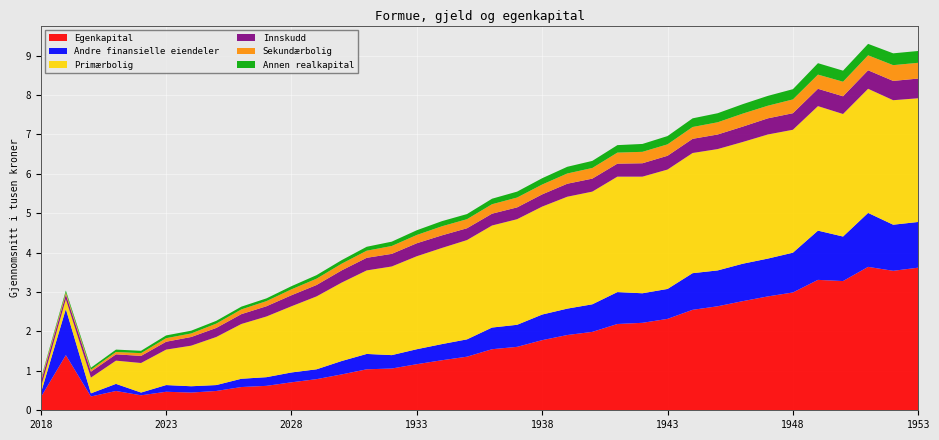

Reading left to right, transcribe all the data shown in this chart.

Egenkapital: 2018=0.3	2019=1.4	2020=0.3	2021=0.5	2022=0.4	2023=0.5	2024=0.5	2025=0.5	2026=0.6	2027=0.6	2028=0.7	2029=0.8	1930=0.9	1931=1.0	1932=1.1	1933=1.2	1934=1.3	1935=1.4	1936=1.6	1937=1.6	1938=1.8	1939=1.9	1940=2.0	1941=2.2	1942=2.2	1943=2.3	1944=2.5	1945=2.6	1946=2.8	1947=2.9	1948=3.0	1949=3.3	1950=3.3	1951=3.6	1952=3.5	1953=3.6
Andre finansielle eiendeler: 2018=0.1	2019=1.2	2020=0.1	2021=0.2	2022=0.1	2023=0.2	2024=0.2	2025=0.1	2026=0.2	2027=0.2	2028=0.2	2029=0.2	1930=0.3	1931=0.4	1932=0.3	1933=0.4	1934=0.4	1935=0.4	1936=0.6	1937=0.6	1938=0.7	1939=0.7	1940=0.7	1941=0.8	1942=0.8	1943=0.8	1944=0.9	1945=0.9	1946=0.9	1947=1.0	1948=1.0	1949=1.2	1950=1.1	1951=1.4	1952=1.2	1953=1.2
Primærbolig: 2018=0.1	2019=0.2	2020=0.4	2021=0.6	2022=0.8	2023=0.9	2024=1.0	2025=1.2	2026=1.4	2027=1.5	2028=1.7	2029=1.9	1930=2.0	1931=2.1	1932=2.2	1933=2.4	1934=2.4	1935=2.5	1936=2.6	1937=2.7	1938=2.7	1939=2.8	1940=2.9	1941=2.9	1942=3.0	1943=3.0	1944=3.0	1945=3.1	1946=3.1	1947=3.1	1948=3.1	1949=3.2	1950=3.1	1951=3.1	1952=3.2	1953=3.1
Innskudd: 2018=0.1	2019=0.1	2020=0.1	2021=0.2	2022=0.2	2023=0.2	2024=0.2	2025=0.2	2026=0.2	2027=0.3	2028=0.3	2029=0.3	1930=0.3	1931=0.3	1932=0.3	1933=0.3	1934=0.3	1935=0.3	1936=0.3	1937=0.3	1938=0.3	1939=0.3	1940=0.3	1941=0.3	1942=0.3	1943=0.3	1944=0.4	1945=0.4	1946=0.4	1947=0.4	1948=0.4	1949=0.4	1950=0.5	1951=0.5	1952=0.5	1953=0.5
Sekundærbolig: 2018=0.1	2019=0.1	2020=0.1	2021=0.1	2022=0.1	2023=0.1	2024=0.1	2025=0.1	2026=0.1	2027=0.1	2028=0.1	2029=0.2	1930=0.2	1931=0.2	1932=0.2	1933=0.2	1934=0.2	1935=0.2	1936=0.2	1937=0.2	1938=0.2	1939=0.3	1940=0.3	1941=0.3	1942=0.3	1943=0.3	1944=0.3	1945=0.3	1946=0.3	1947=0.3	1948=0.3	1949=0.4	1950=0.4	1951=0.4	1952=0.4	1953=0.4
Annen realkapital: 2018=0.0	2019=0.1	2020=0.1	2021=0.1	2022=0.1	2023=0.1	2024=0.1	2025=0.1	2026=0.1	2027=0.1	2028=0.1	2029=0.1	1930=0.1	1931=0.1	1932=0.1	1933=0.1	1934=0.1	1935=0.1	1936=0.1	1937=0.1	1938=0.2	1939=0.2	1940=0.2	1941=0.2	1942=0.2	1943=0.2	1944=0.2	1945=0.2	1946=0.2	1947=0.2	1948=0.3	1949=0.3	1950=0.3	1951=0.3	1952=0.3	1953=0.3